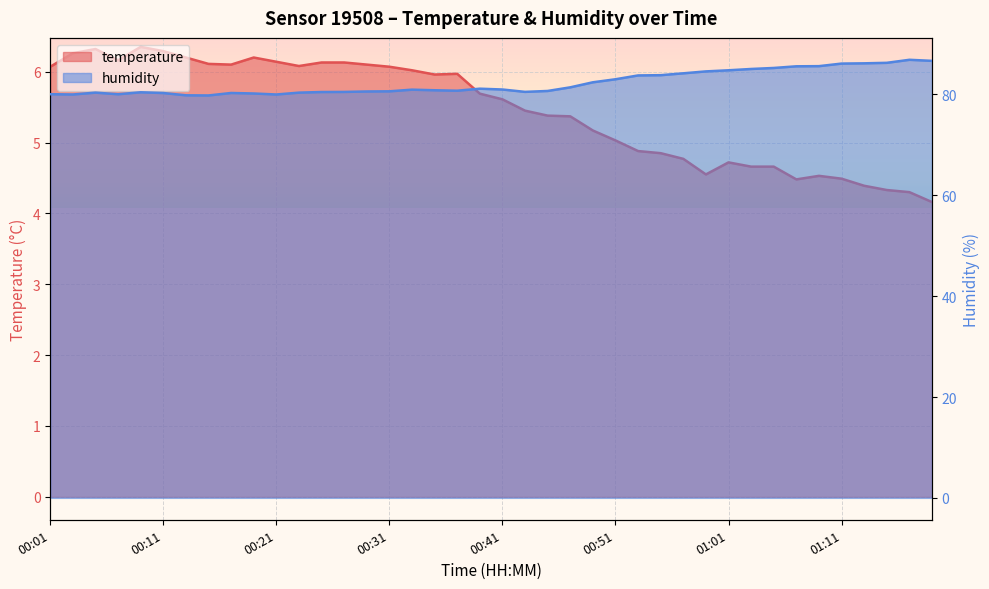

At how many categories does at least one series exceed 28?

40